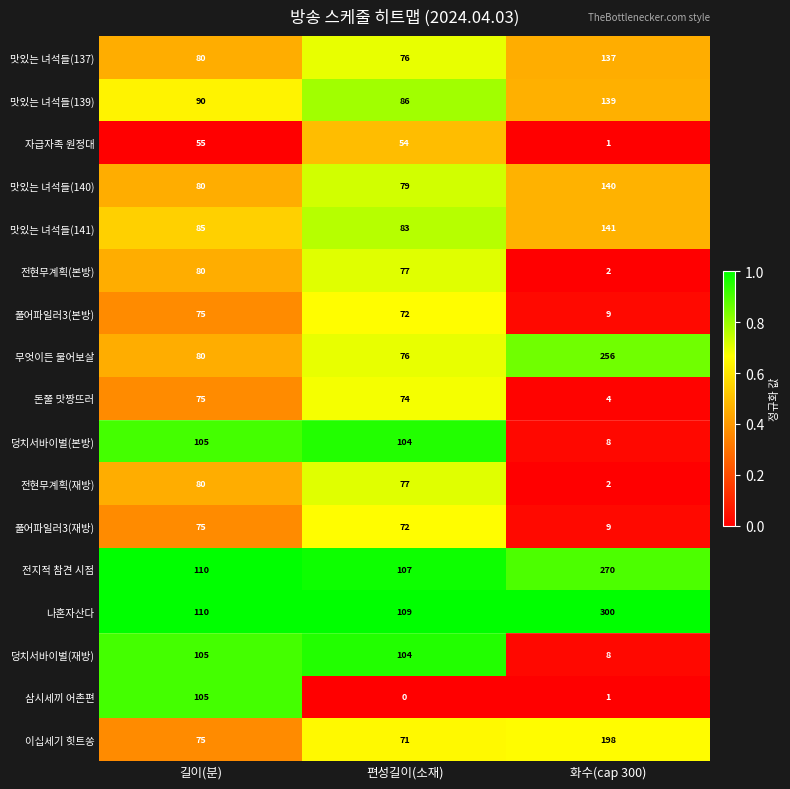

What value does the 나혼자산다 series have at 화수(cap 300), to the nearest 5?

300